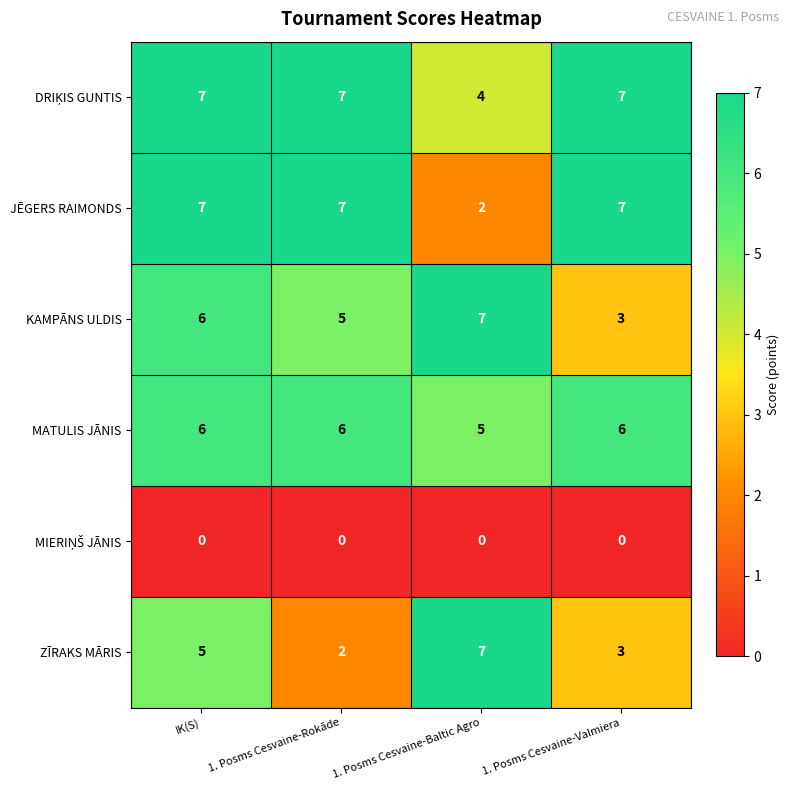

What is the maximum value for KAMPĀNS ULDIS?

7